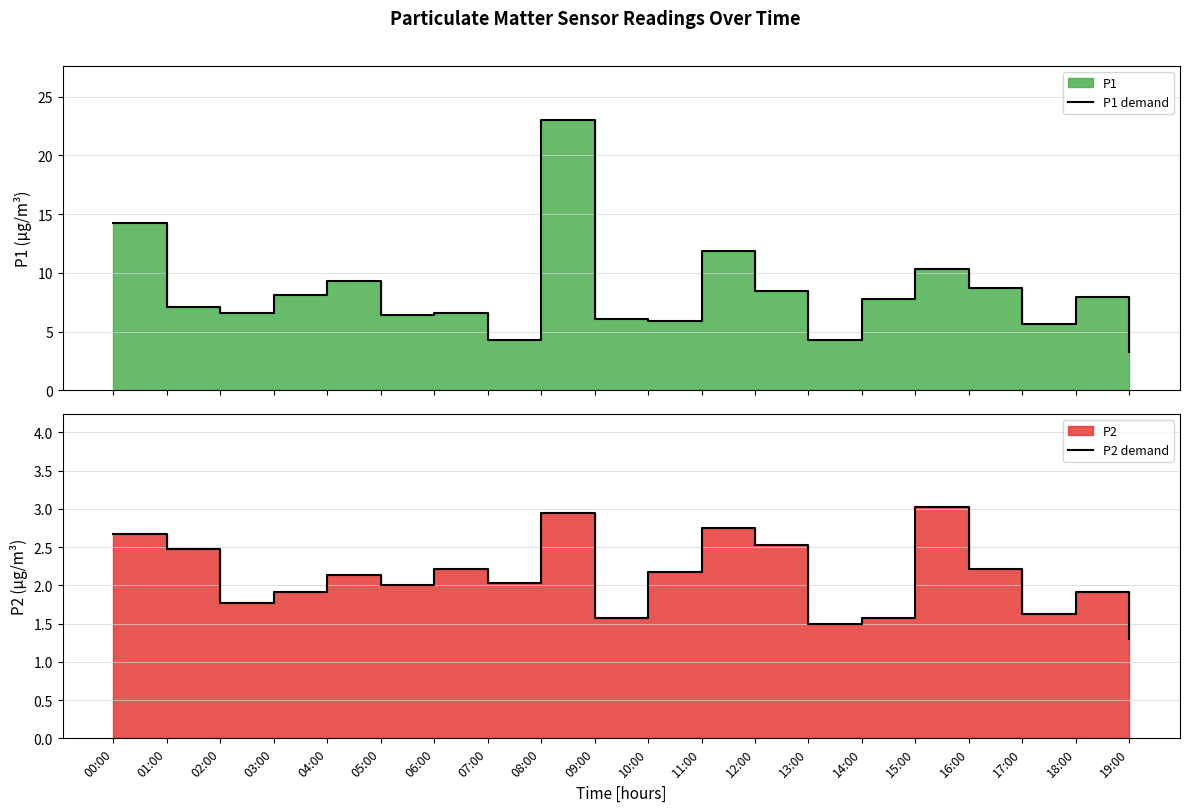

In P1 demand, how many points are higher than both neighbors (excluding endpoints)?

6